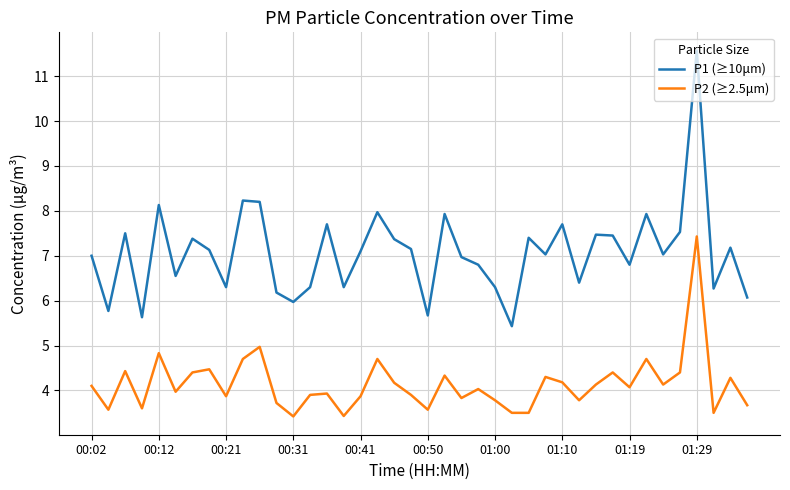

Which series has the widest spread of values?

P1 (≥10μm)